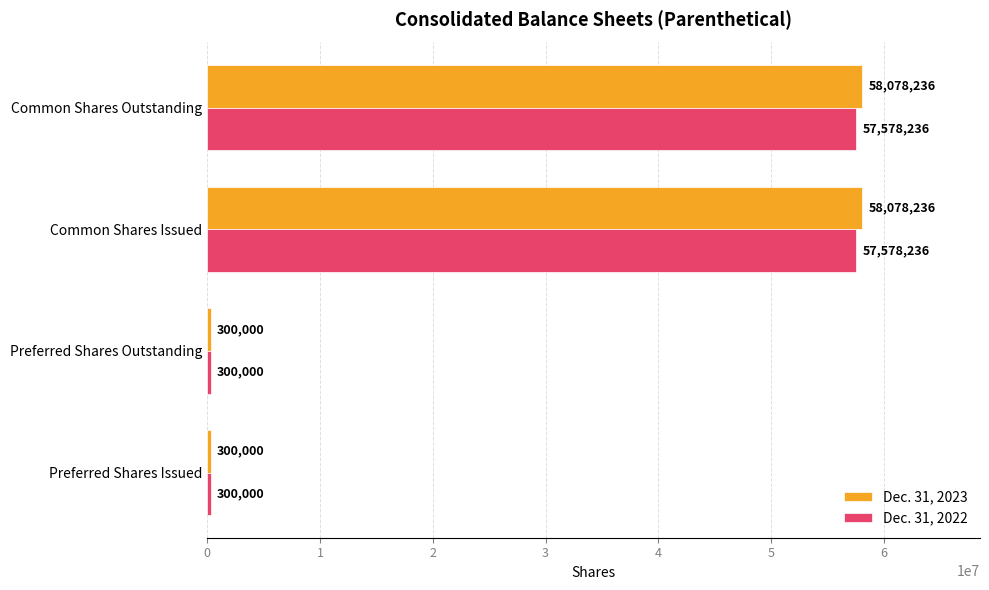

The Dec. 31, 2022 series shows 57578236 at Common Shares Outstanding. True or false?

True